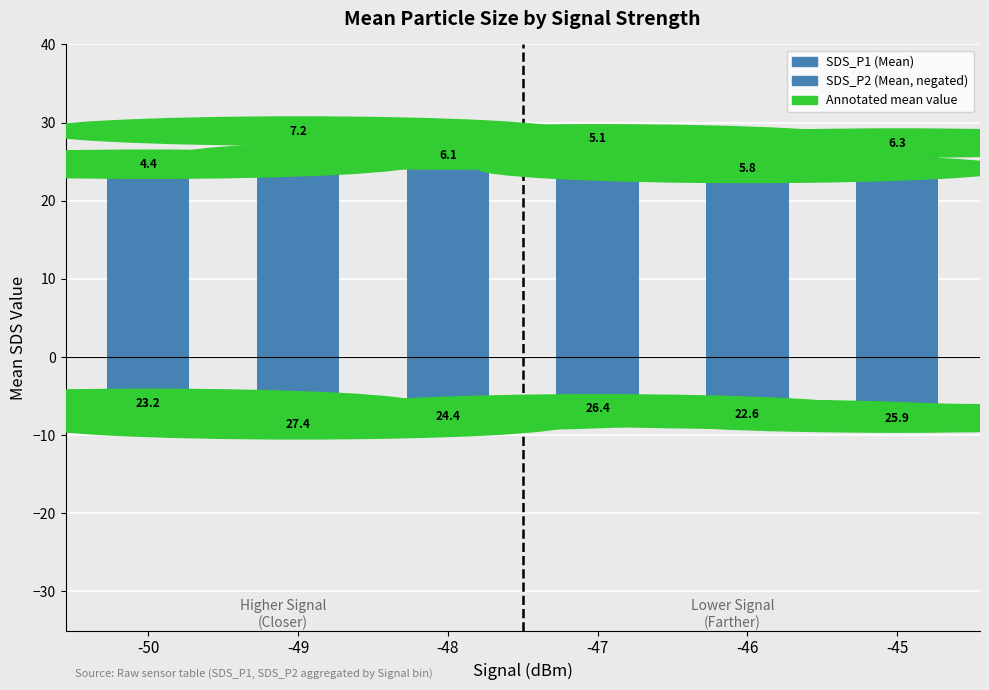

What is the average value of the SDS_P2 (Mean, negated) series?

-5.8